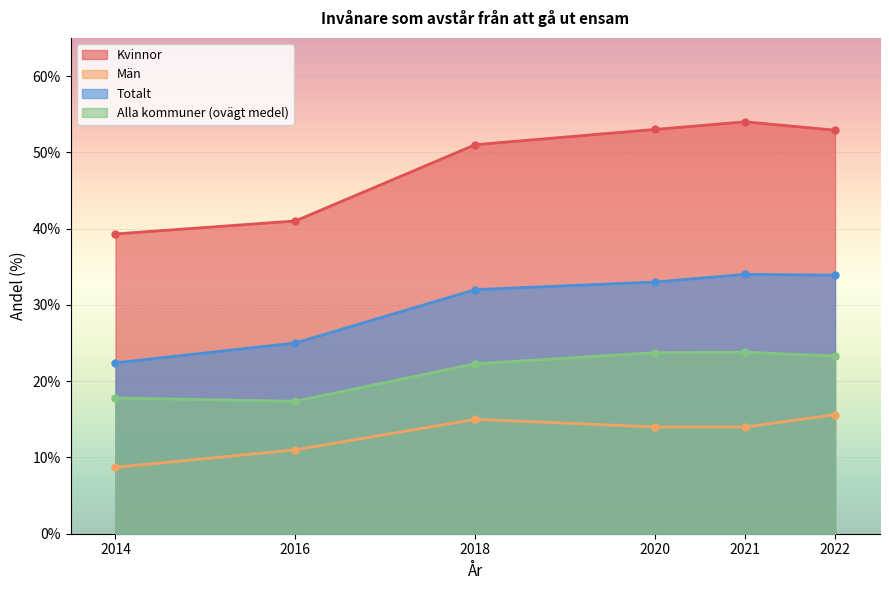

At which label does Totalt first exceed 33?

2021